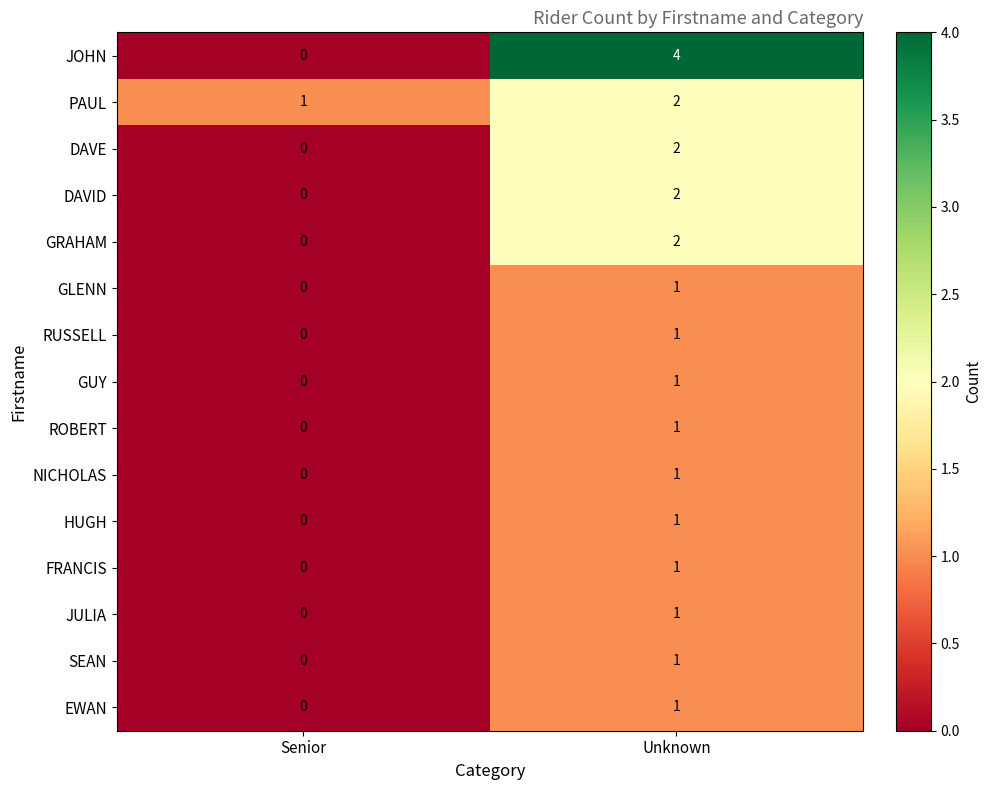

What is the maximum value shown in the chart?

4